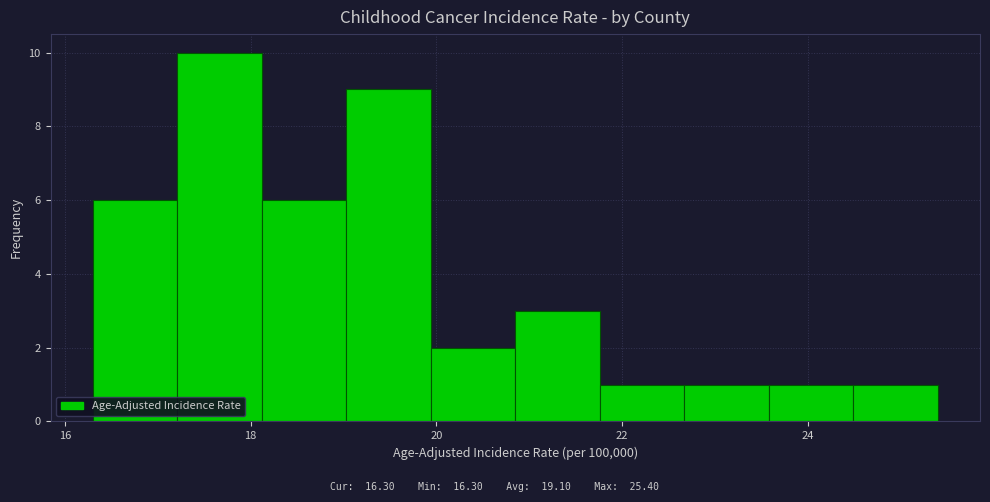

Which range on the x-axis has the tallest bar?

17.2 to 18.2